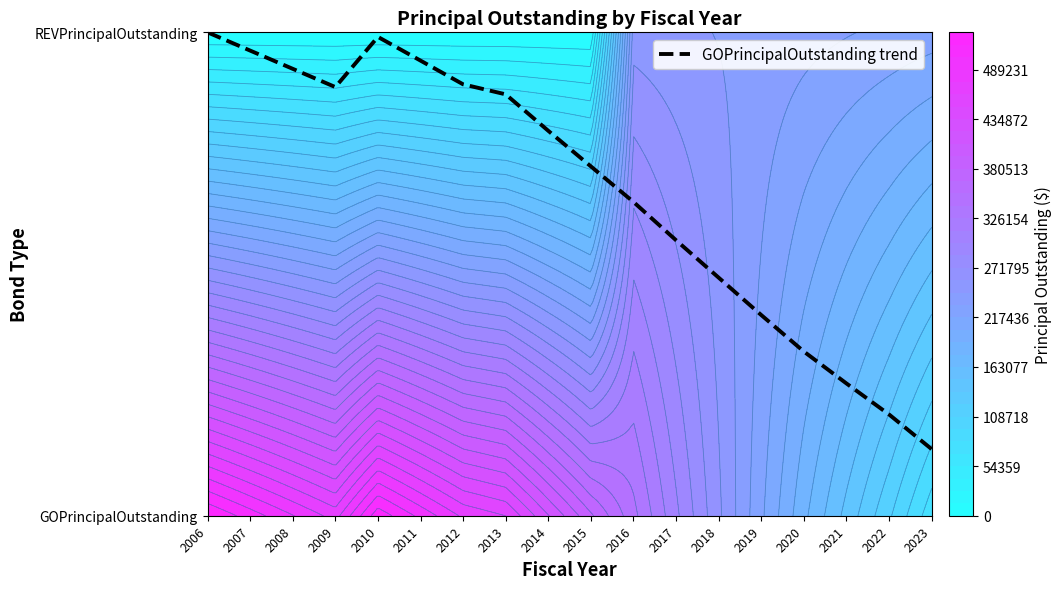

Reading left to right, transcribe all the data shown in this chart.

2006=1.0	2007=1.0	2008=0.9	2009=0.9	2010=1.0	2011=0.9	2012=0.9	2013=0.9	2014=0.8	2015=0.7	2016=0.6	2017=0.6	2018=0.5	2019=0.4	2020=0.3	2021=0.3	2022=0.2	2023=0.1